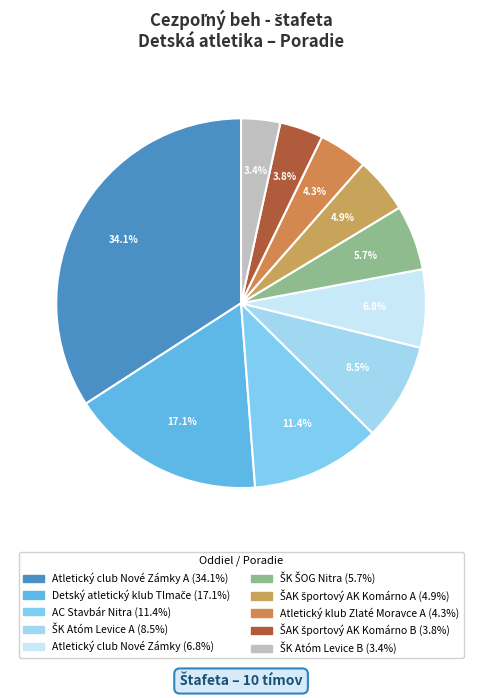

Count the number of slices in the pie.

10